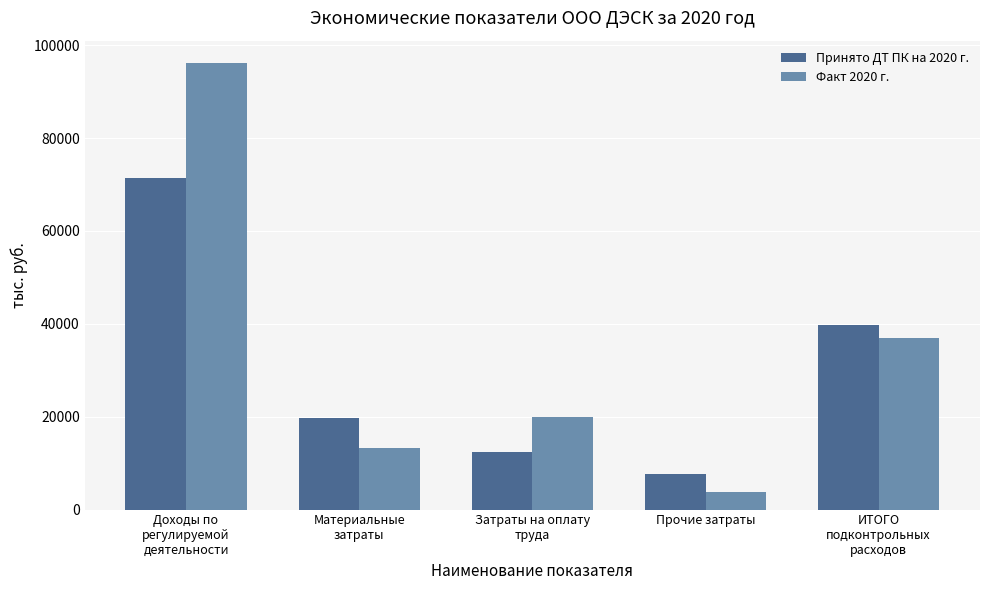

What is the value of the Факт 2020 г. bar at the 5th from the left?

36935.9